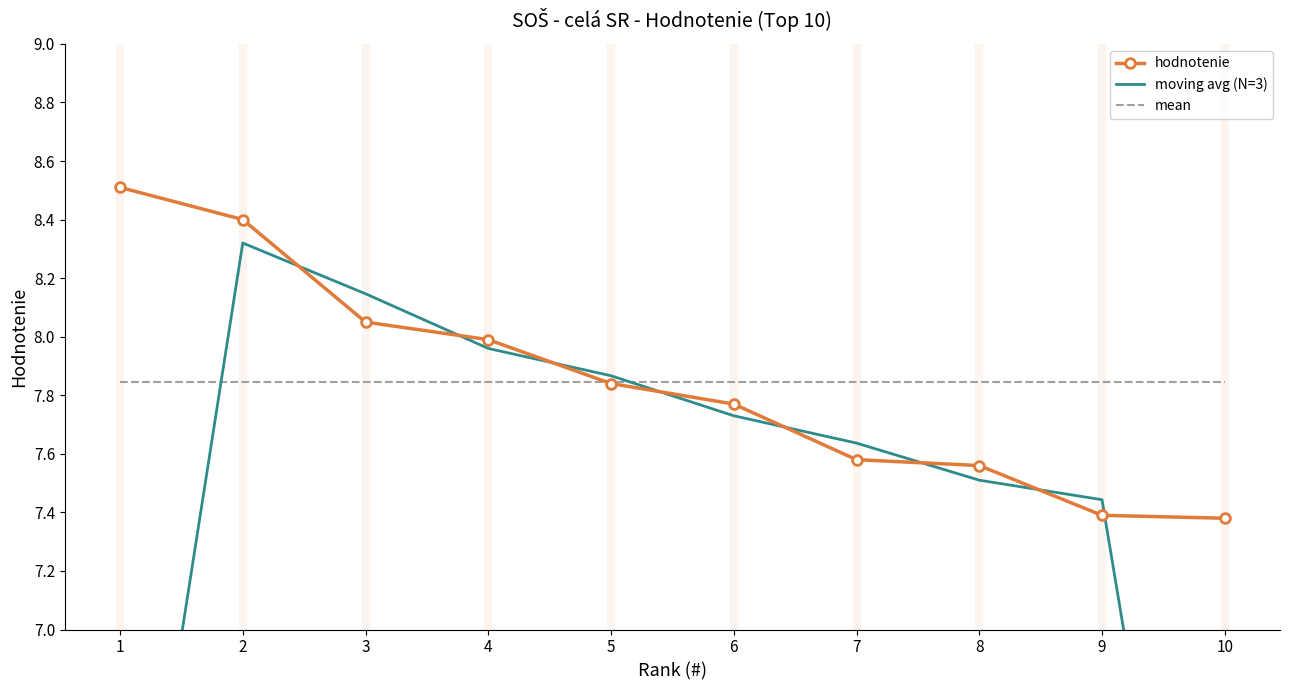

True or false: hodnotenie has more than 0 points higher than both neighbors.

False